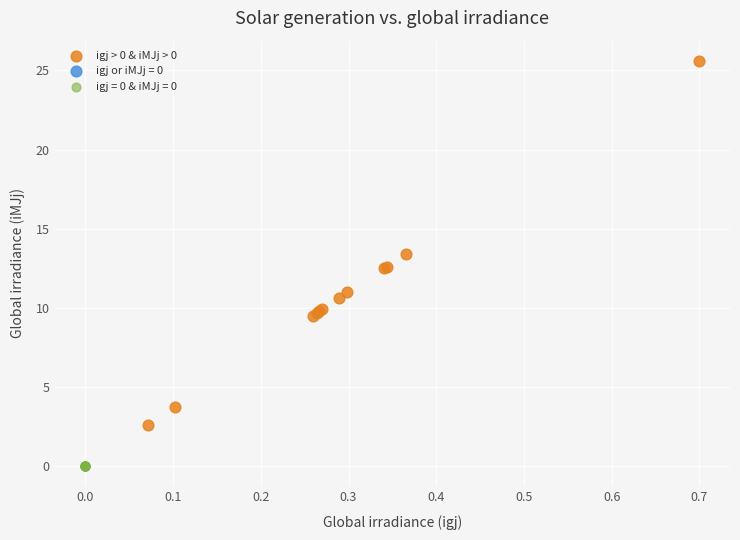

Which series contains the lowest Y value?

igj = 0 & iMJj = 0